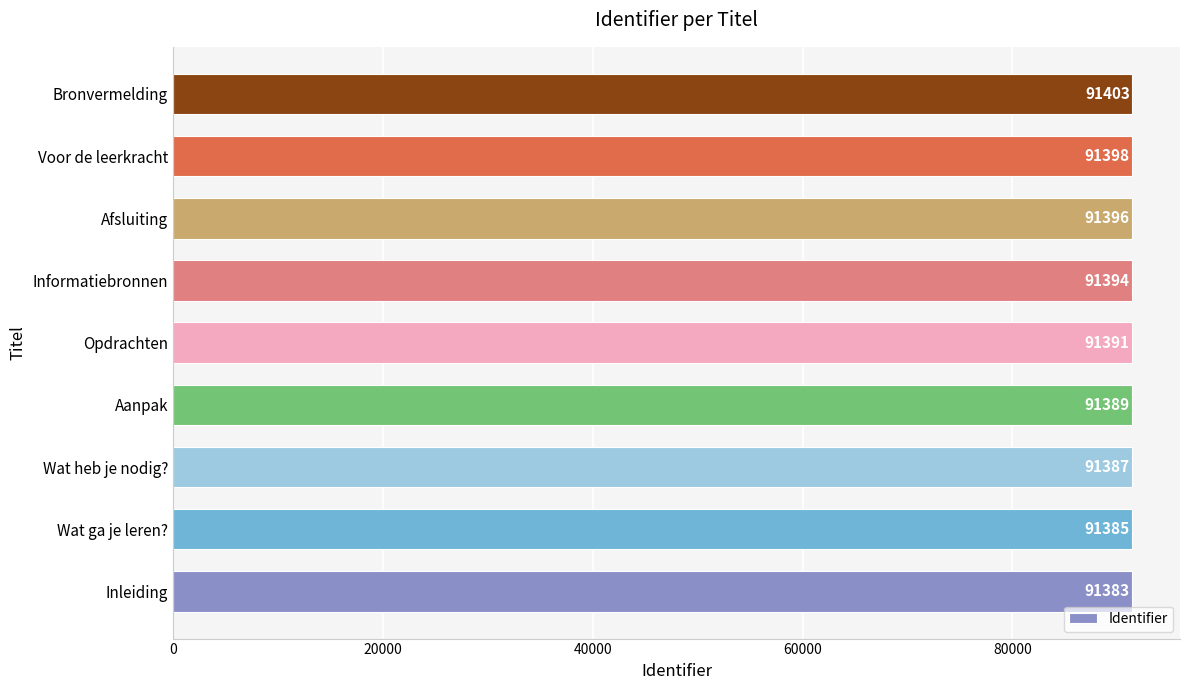

Rank the categories by value from highest to lowest.

Bronvermelding, Voor de leerkracht, Afsluiting, Informatiebronnen, Opdrachten, Aanpak, Wat heb je nodig?, Wat ga je leren?, Inleiding